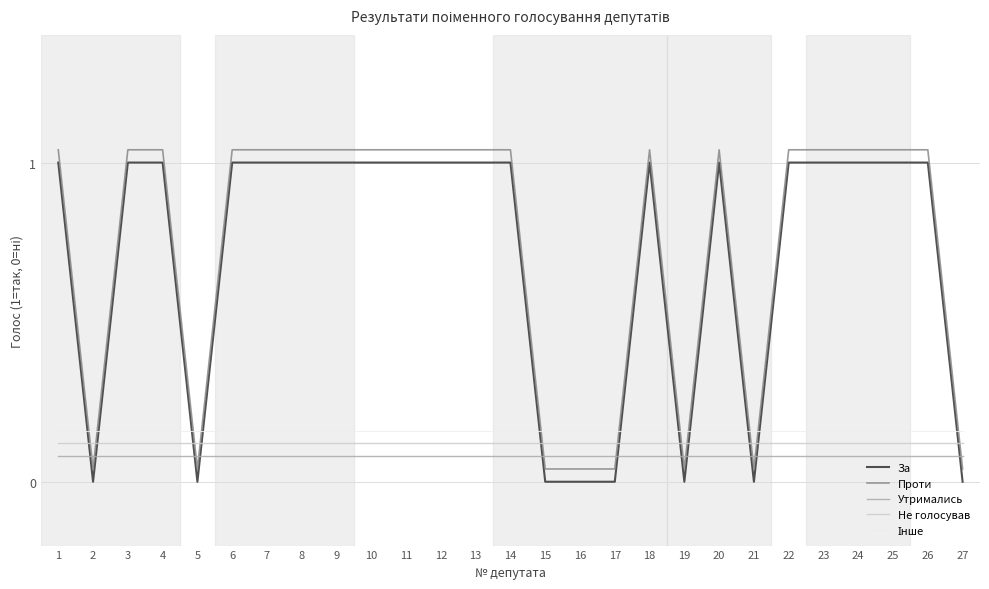

What is the average value of the Не голосував series?

0.1